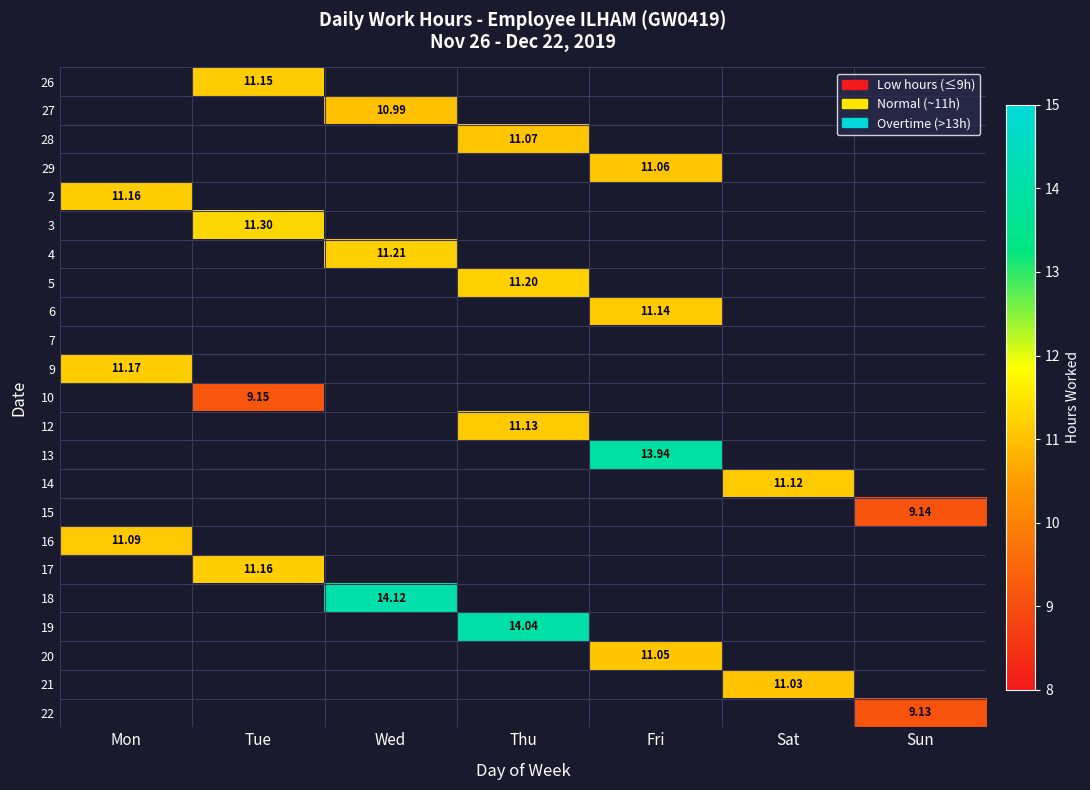

What is the smallest value displayed?

9.1